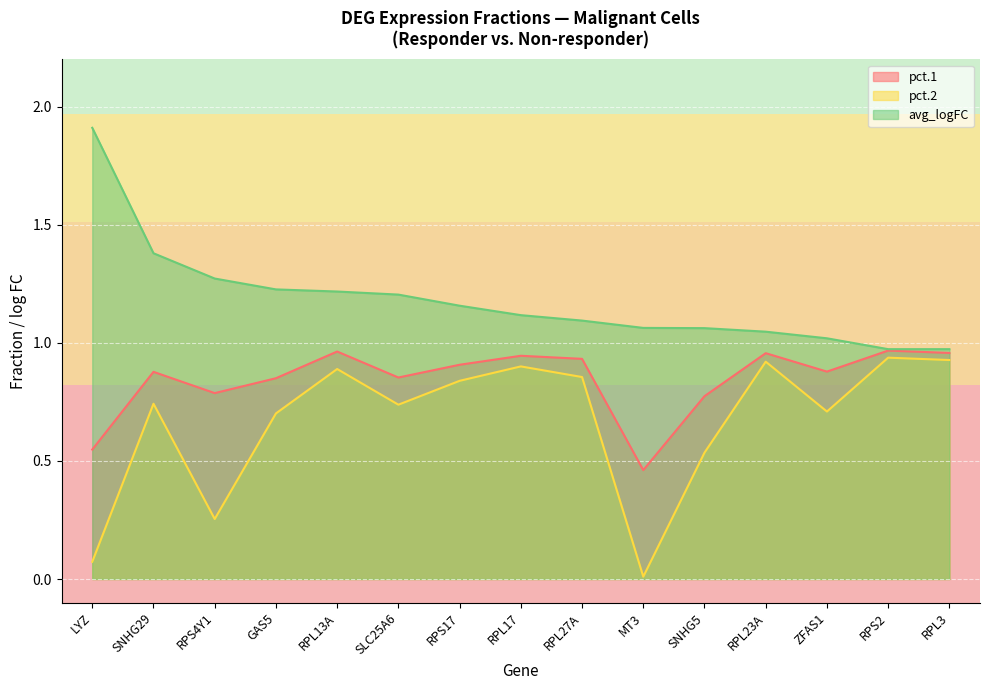

Which series changed the most between RPL13A and RPL23A?

avg_logFC